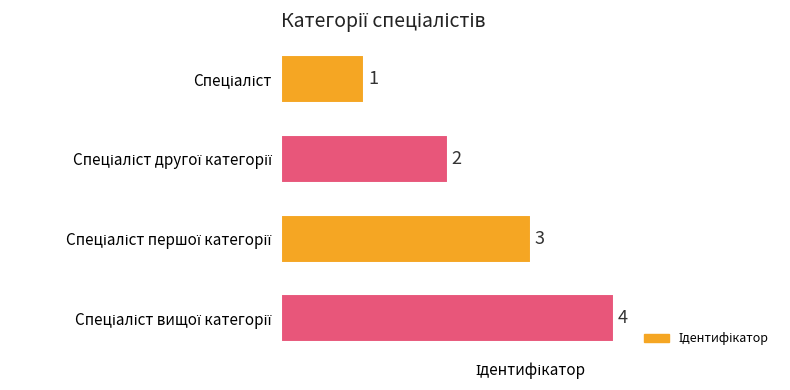

How many values are between 2 and 4?

3